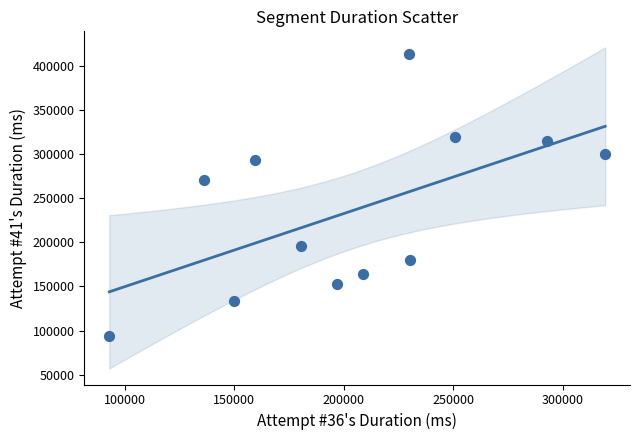

What is the range of Y values (max minus min)?

319207